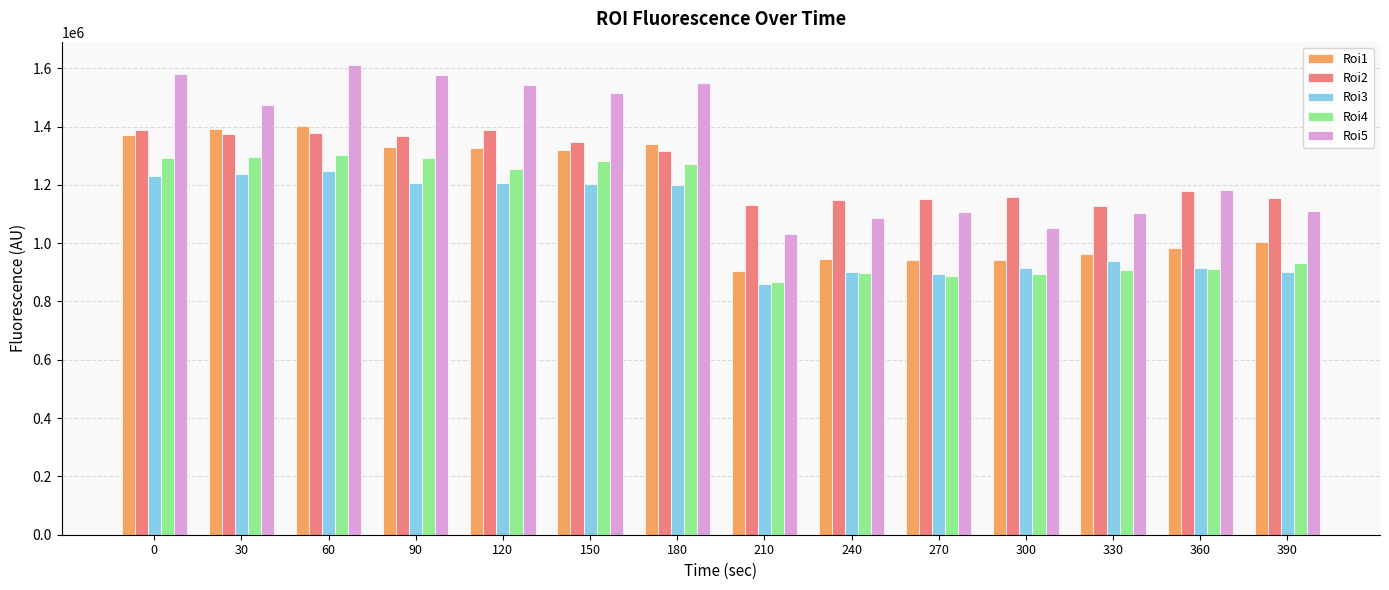

At which label is Roi1 closest to 1152316?

390